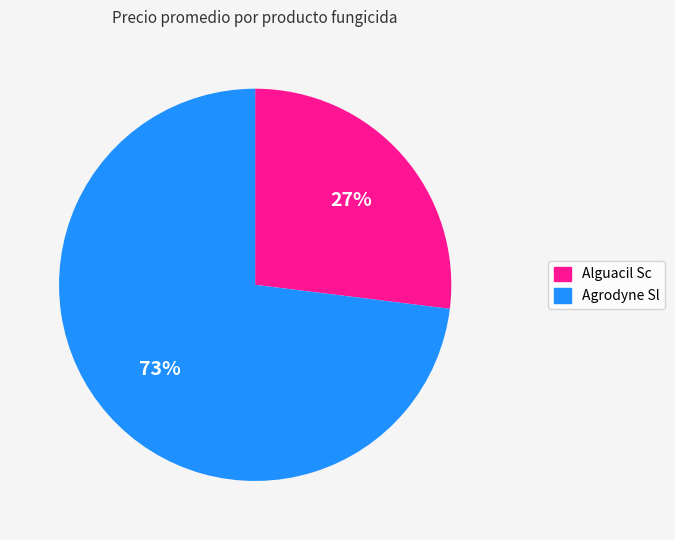

How many slices are in this pie chart?

2